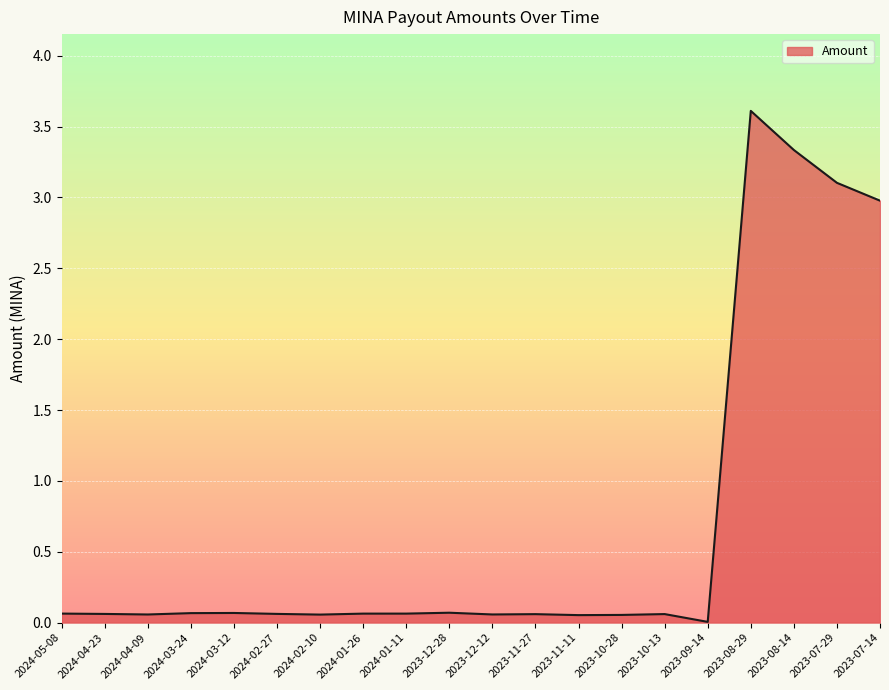

What is the difference between the maximum and minimum values?

3.6